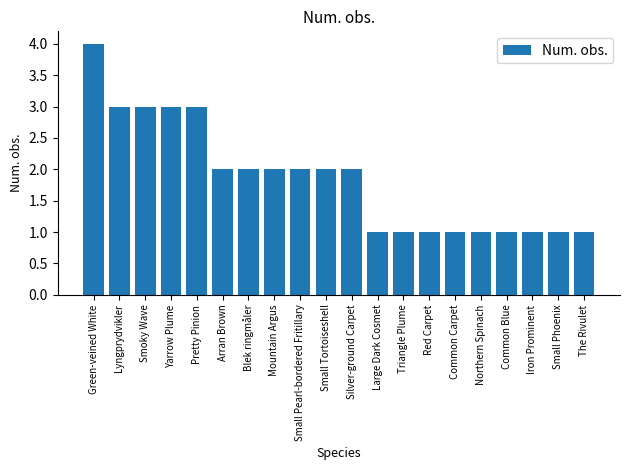

How many bars are there in total?

20